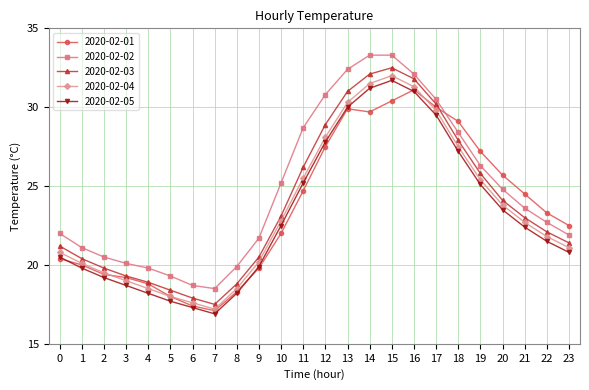

True or false: 2020-02-04 has a value of 21.8 at 22.

True